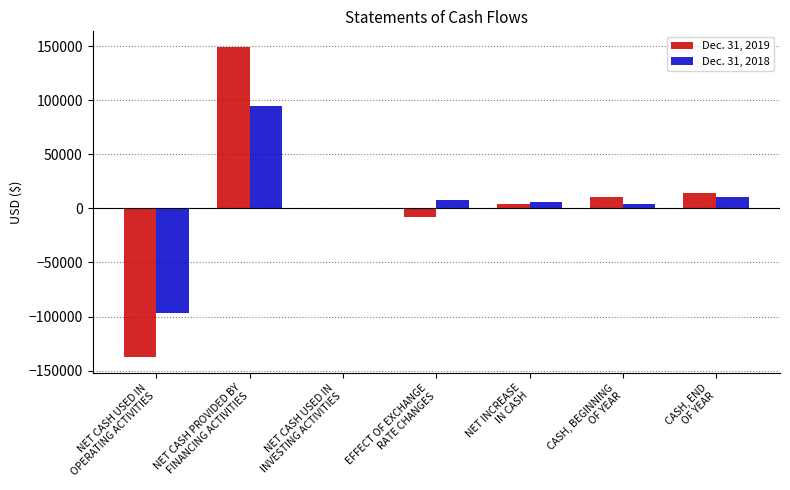

Count the number of categories in the chart.

7